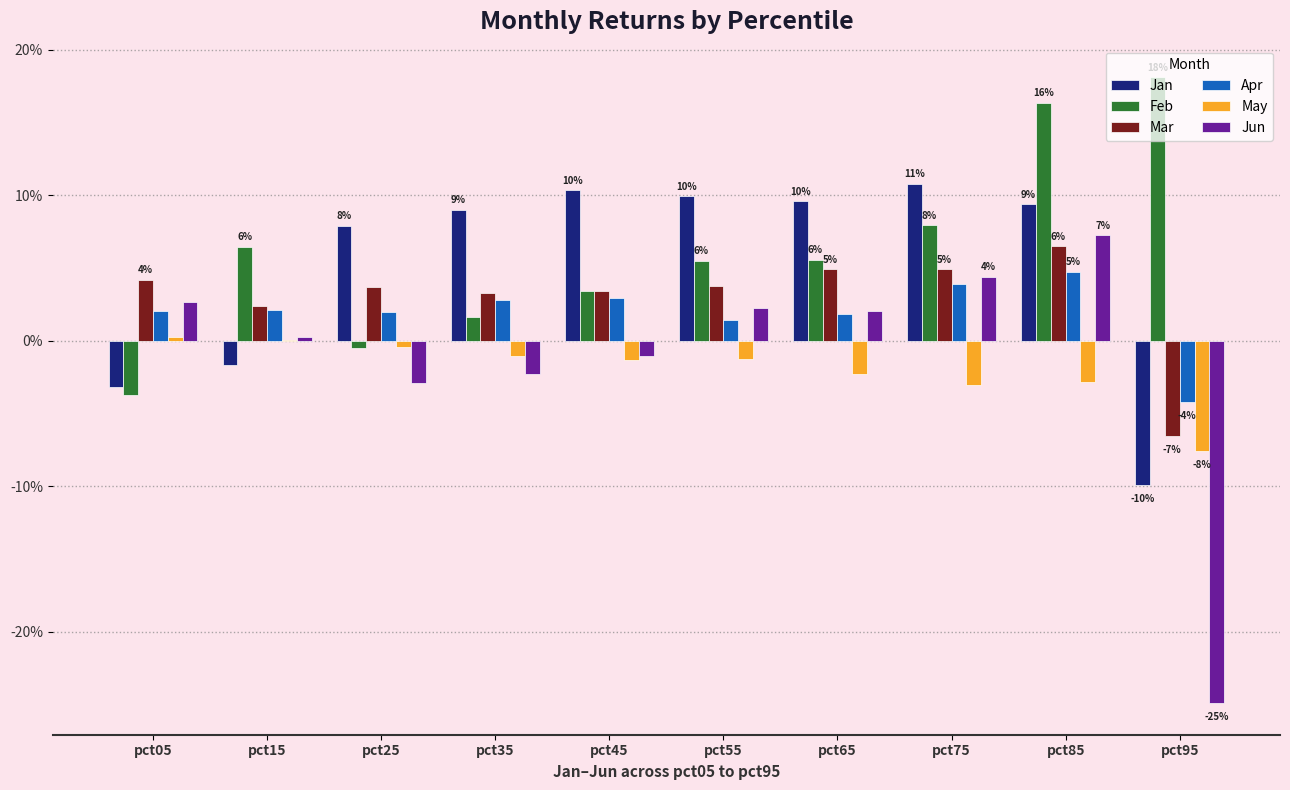

What are all the series names shown in the legend?

Jan, Feb, Mar, Apr, May, Jun